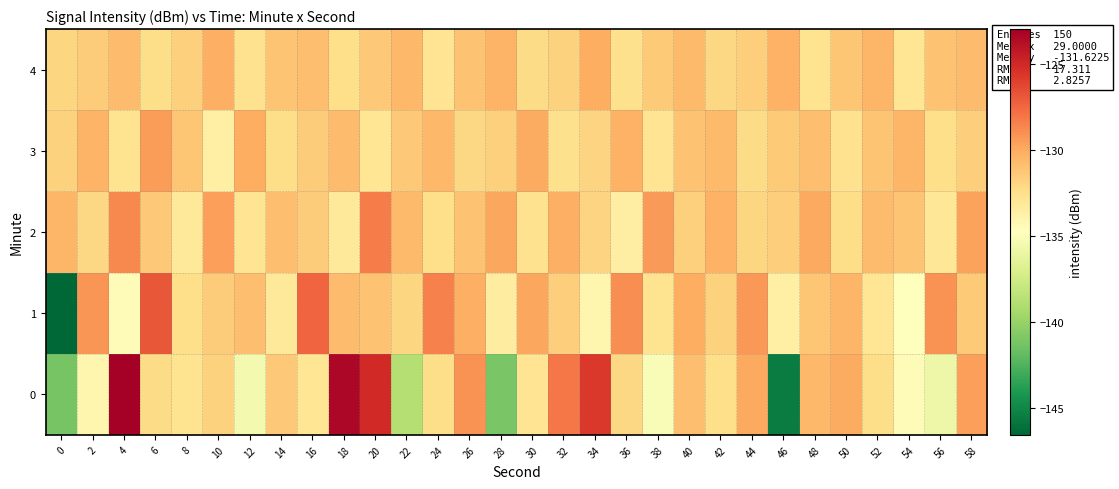

At 16, list the series in order from largest to smallest.

row_1, row_4, row_2, row_3, row_0